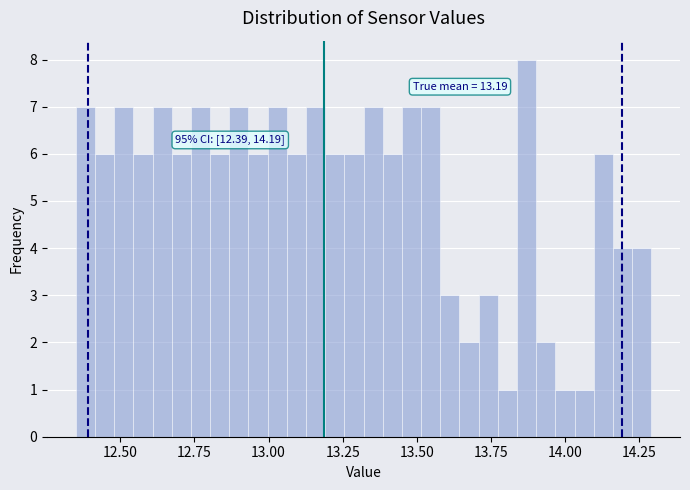

Around what value on the x-axis is the tallest bar? Give the approximate position of its centre, as read against the axis.

13.85